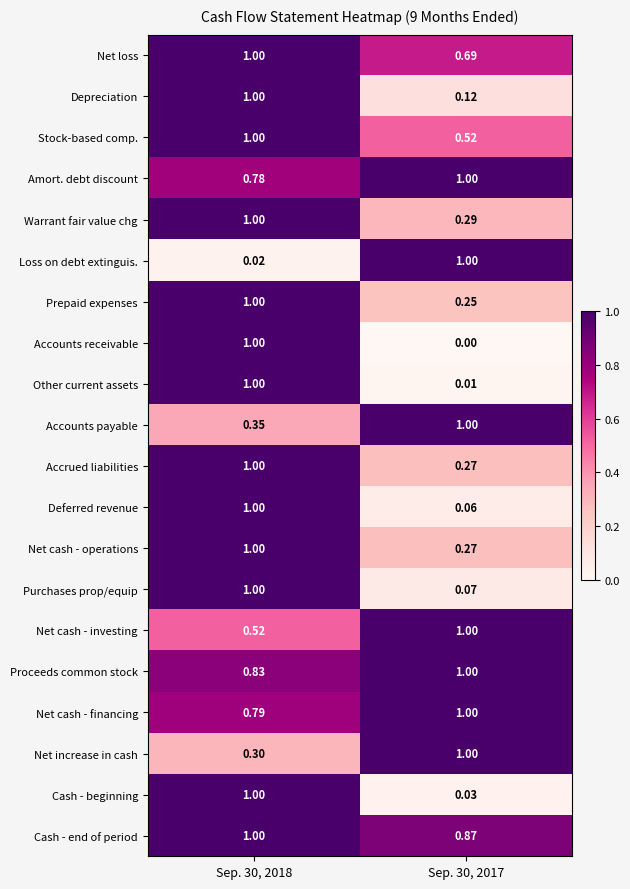

Which series has the largest range (max minus min)?

Accounts receivable